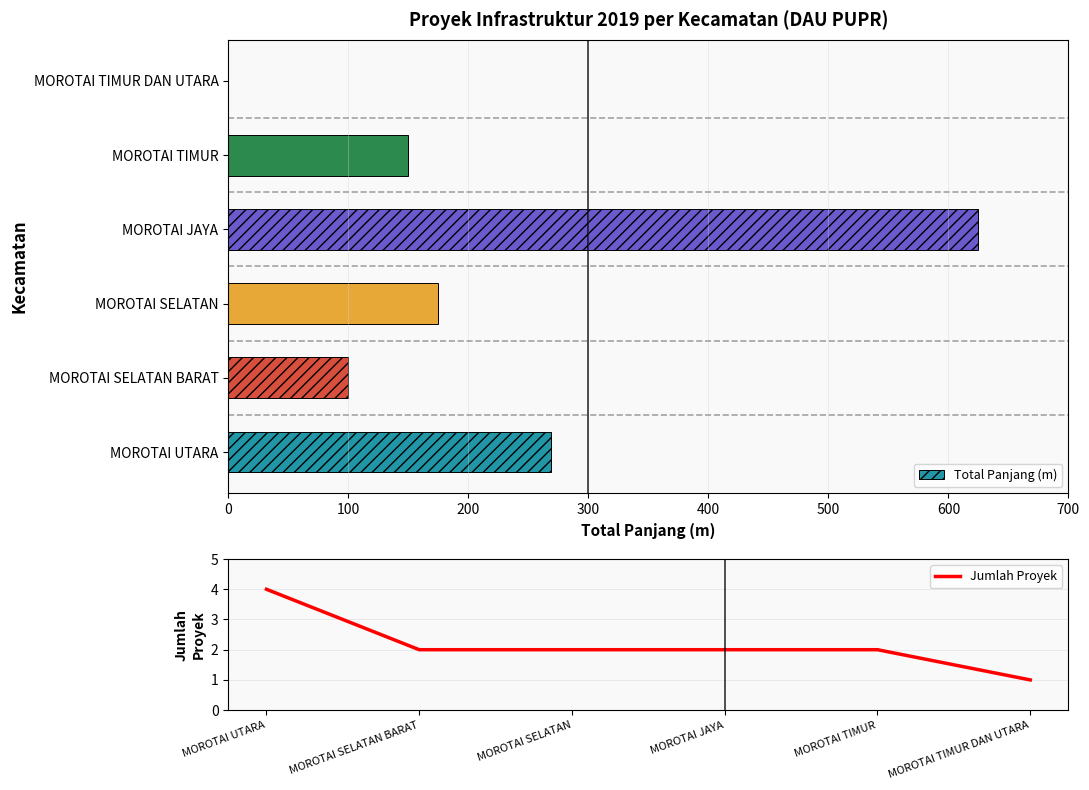

What is the maximum value for Total Panjang (m)?

625